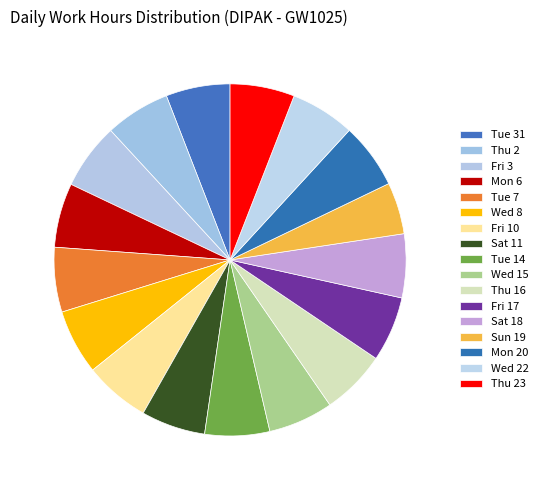

Is it true that Wed 22 is 1% of the pie?

False